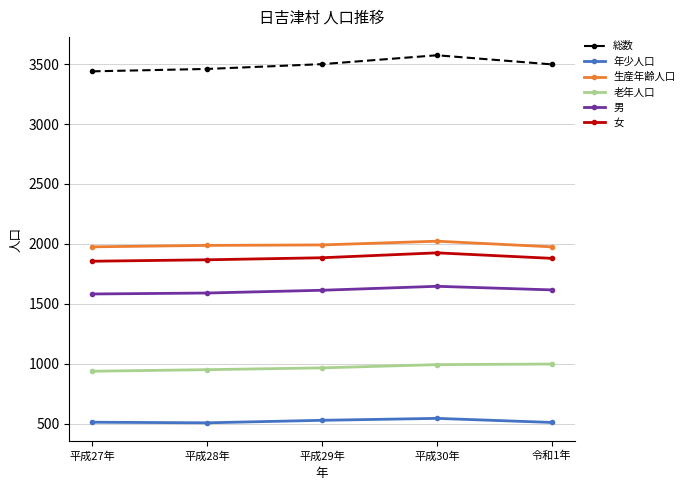

What is the label of the 4th point from the right?

平成28年